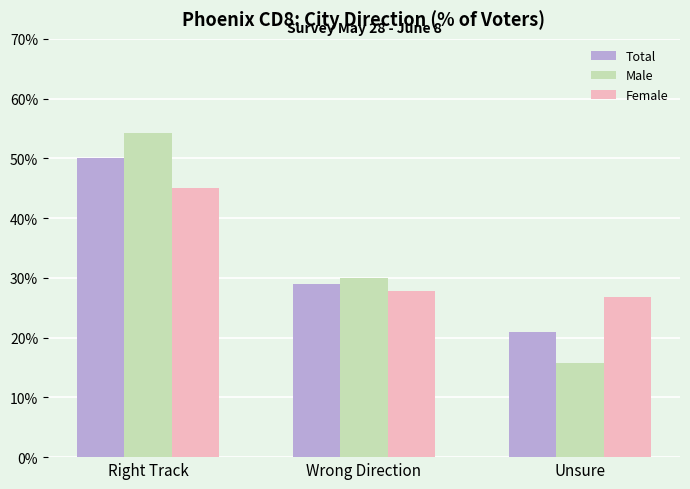

What are all the series names shown in the legend?

Total, Male, Female